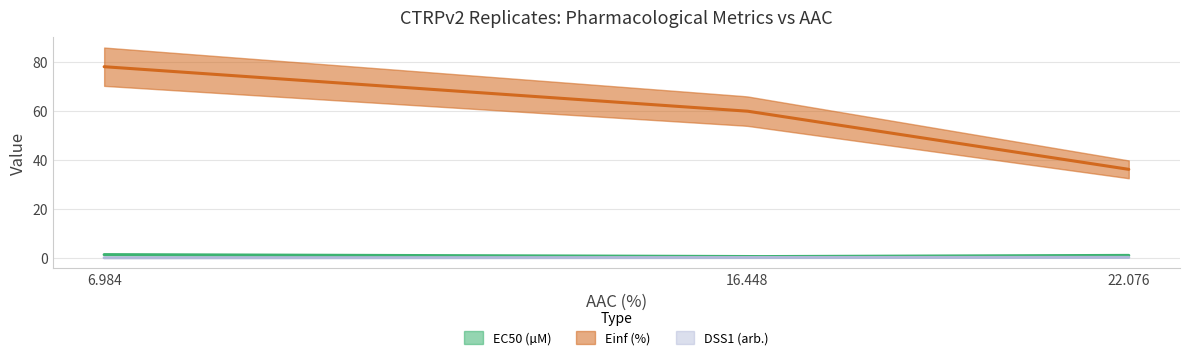

Is this an area chart (filled region under the line)?

No